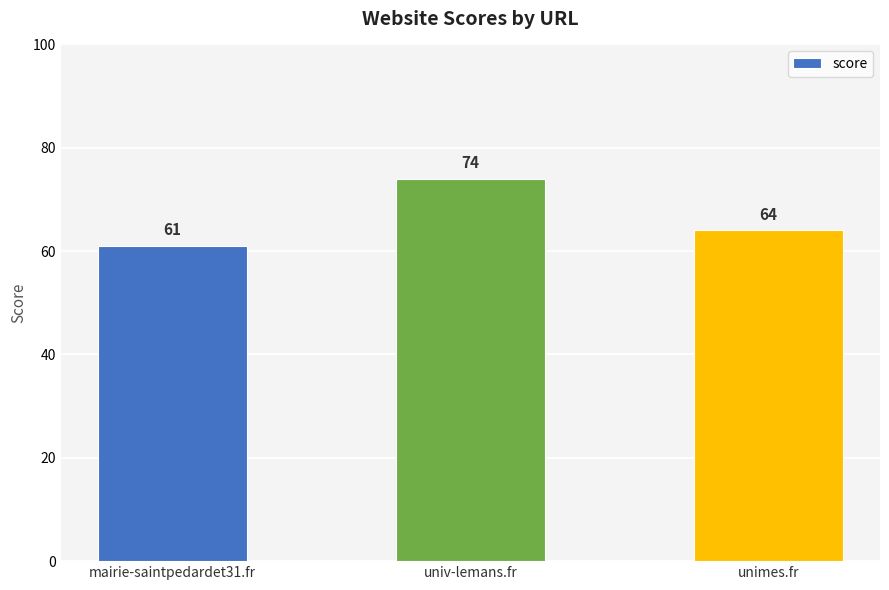

What is the sum of all values?

199